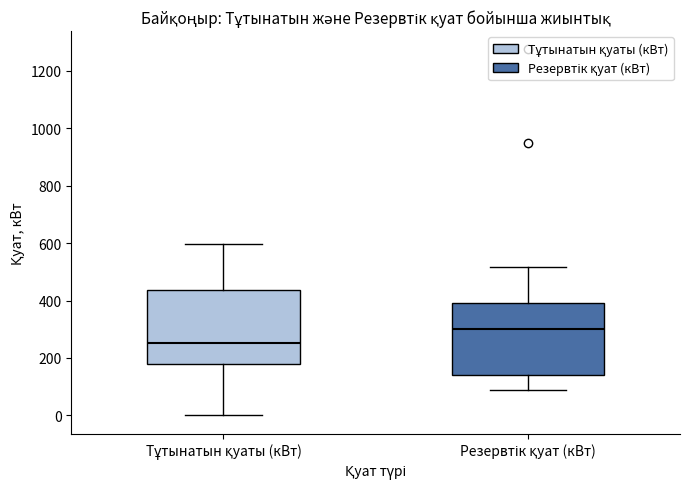

Where is the upper edge of the box for Резервтік қуат (кВт) on the y-axis? The values are not printed on the chart, so give them approximately, as read against the axis.

400